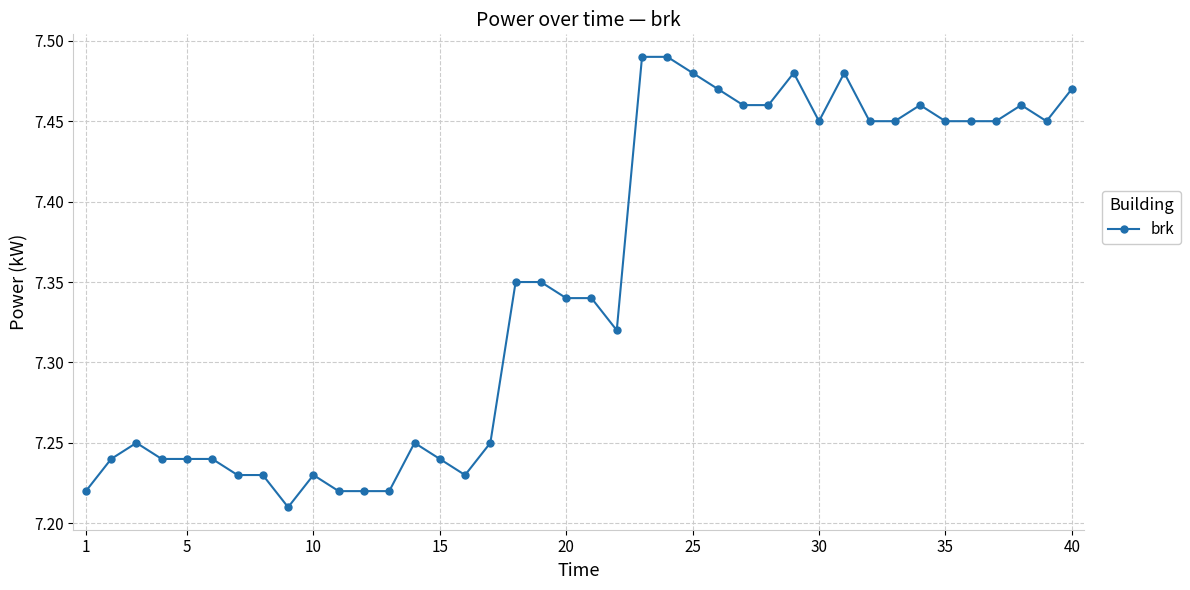

Count the values in the range 7 to 8.

40